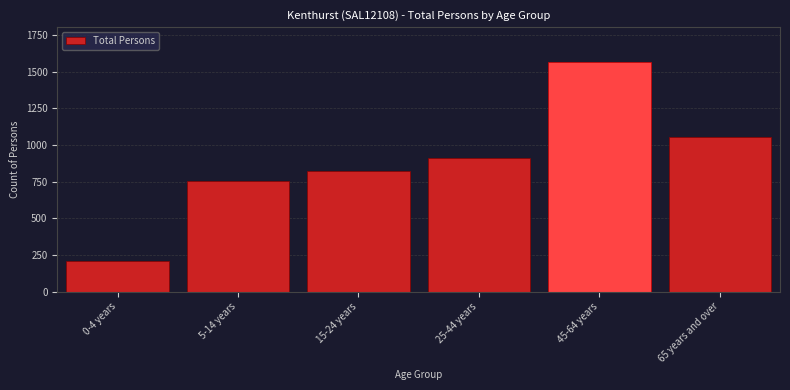

Reading left to right, what are all the values shown in this chart?

0-4 years=211	5-14 years=752	15-24 years=821	25-44 years=910	45-64 years=1568	65 years and over=1051